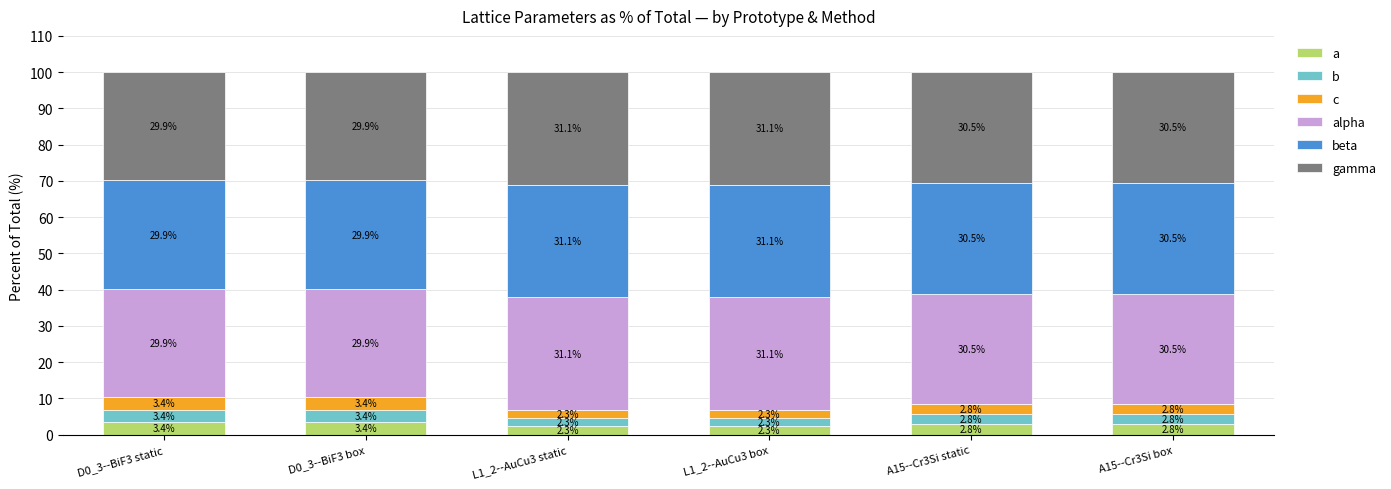

What is the minimum value for a?

2.3